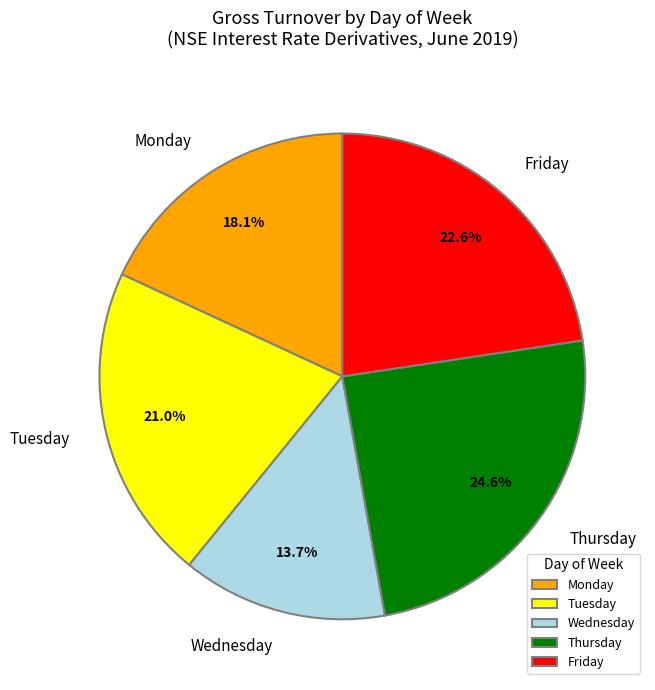

Does Tuesday represent more than half of the total?

No